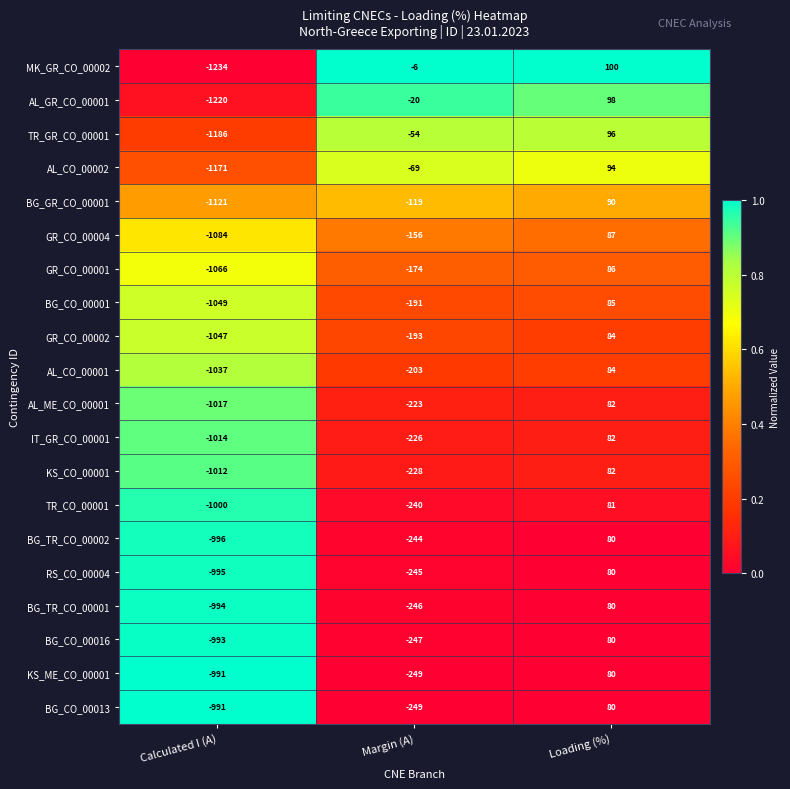

What is the sum of all BG_CO_00001 values?

-1155